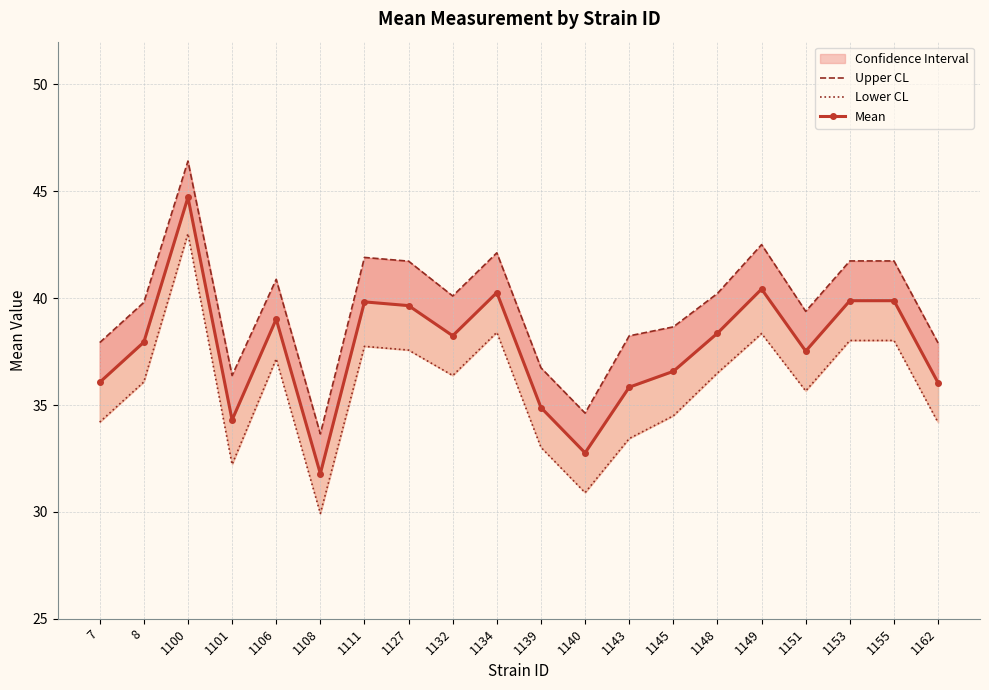

True or false: Upper CL and Mean cross at least once.

False